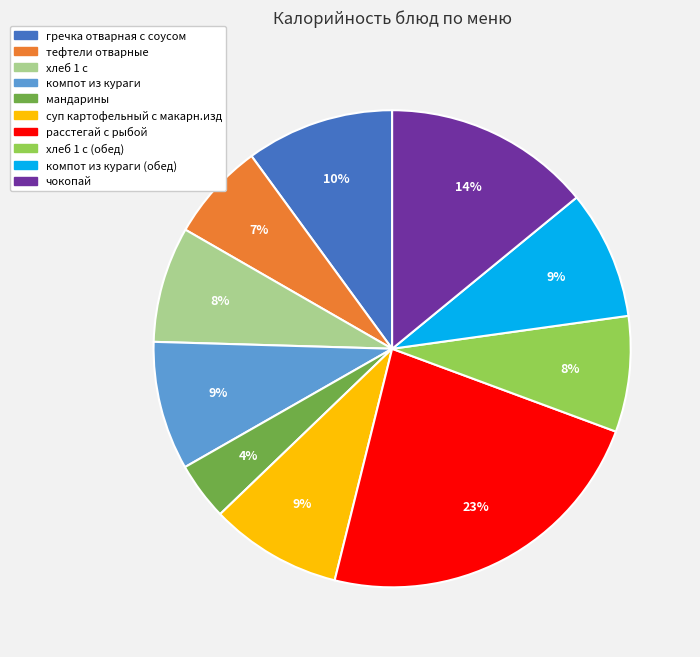

Is there any slice that represents more than half of the pie?

No